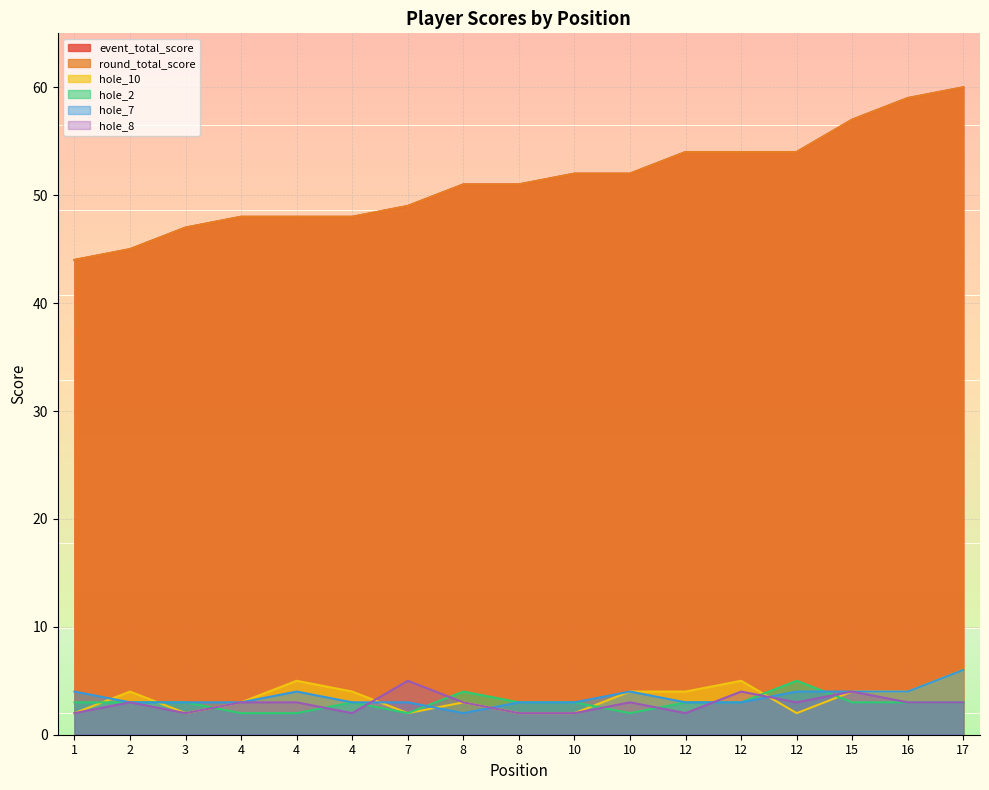

Which series has the largest total across all categories?

event_total_score